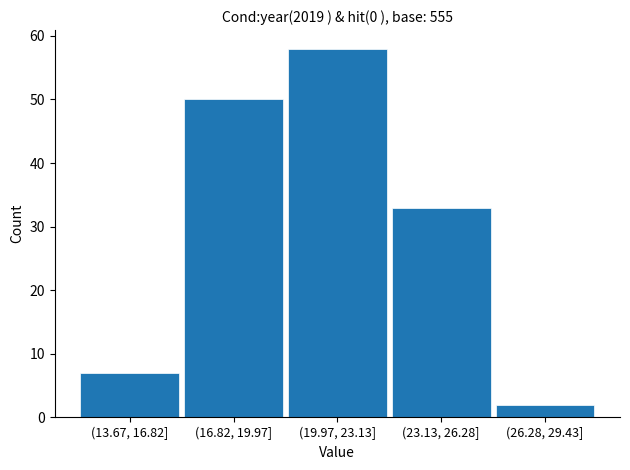

Reading left to right, extract all data points from this chart.

7	50	58	33	2